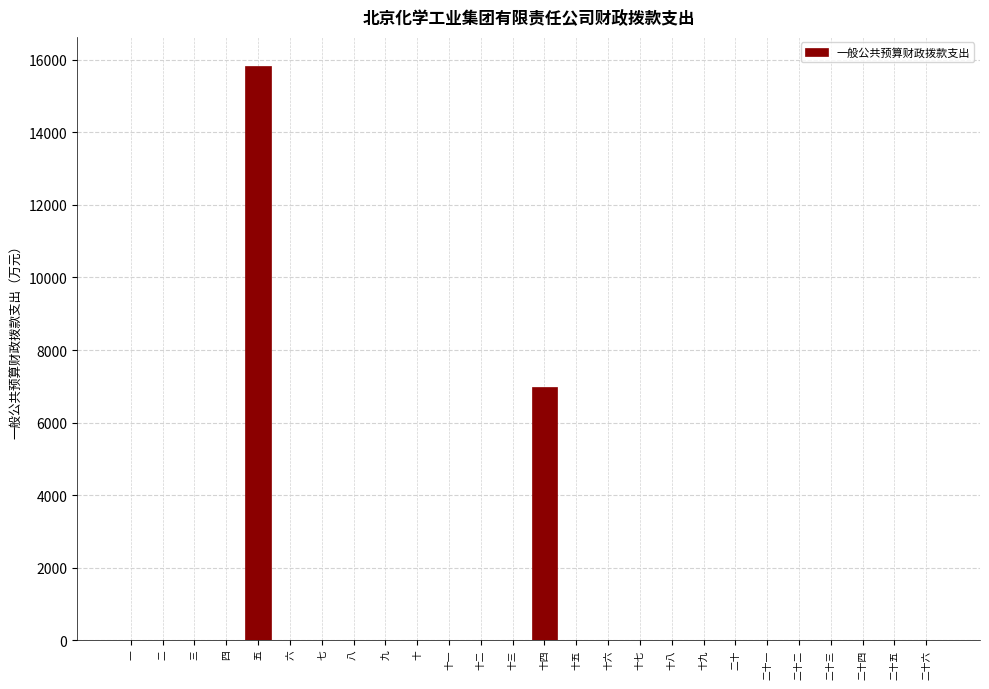

Reading left to right, extract all data points from this chart.

一=0.0	二=0.0	三=0.0	四=0.0	五=15844.6	六=0.0	七=0.0	八=0.0	九=0.0	十=0.0	十一=0.0	十二=0.0	十三=0.0	十四=6985.3	十五=0.0	十六=0.0	十七=0.0	十八=0.0	十九=0.0	二十=0.0	二十一=0.0	二十二=0.0	二十三=0.0	二十四=0.0	二十五=0.0	二十六=0.0